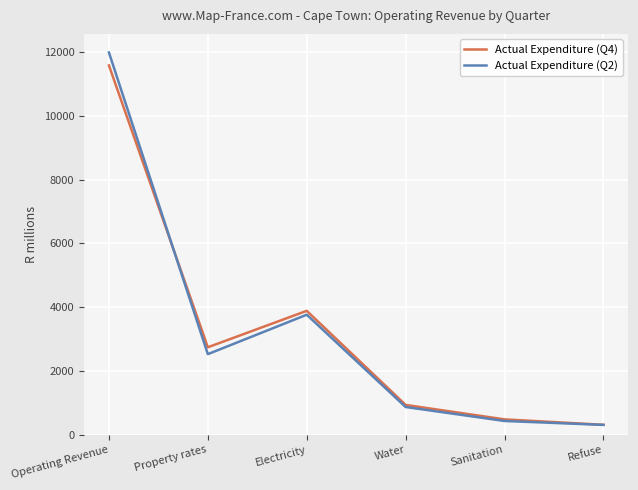

Reading left to right, extract all data points from this chart.

Actual Expenditure (Q4): 11577.2	2743.1	3885.4	936.2	483.7	313.6
Actual Expenditure (Q2): 11982.1	2527.9	3763.6	871.2	433.1	310.3